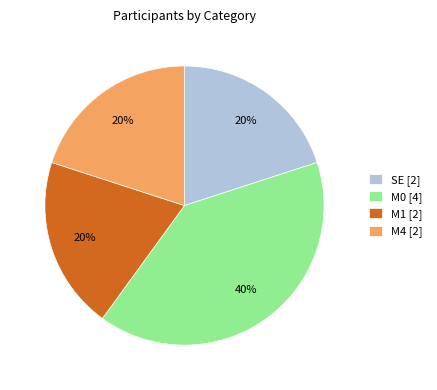

How many segments does this pie chart have?

4